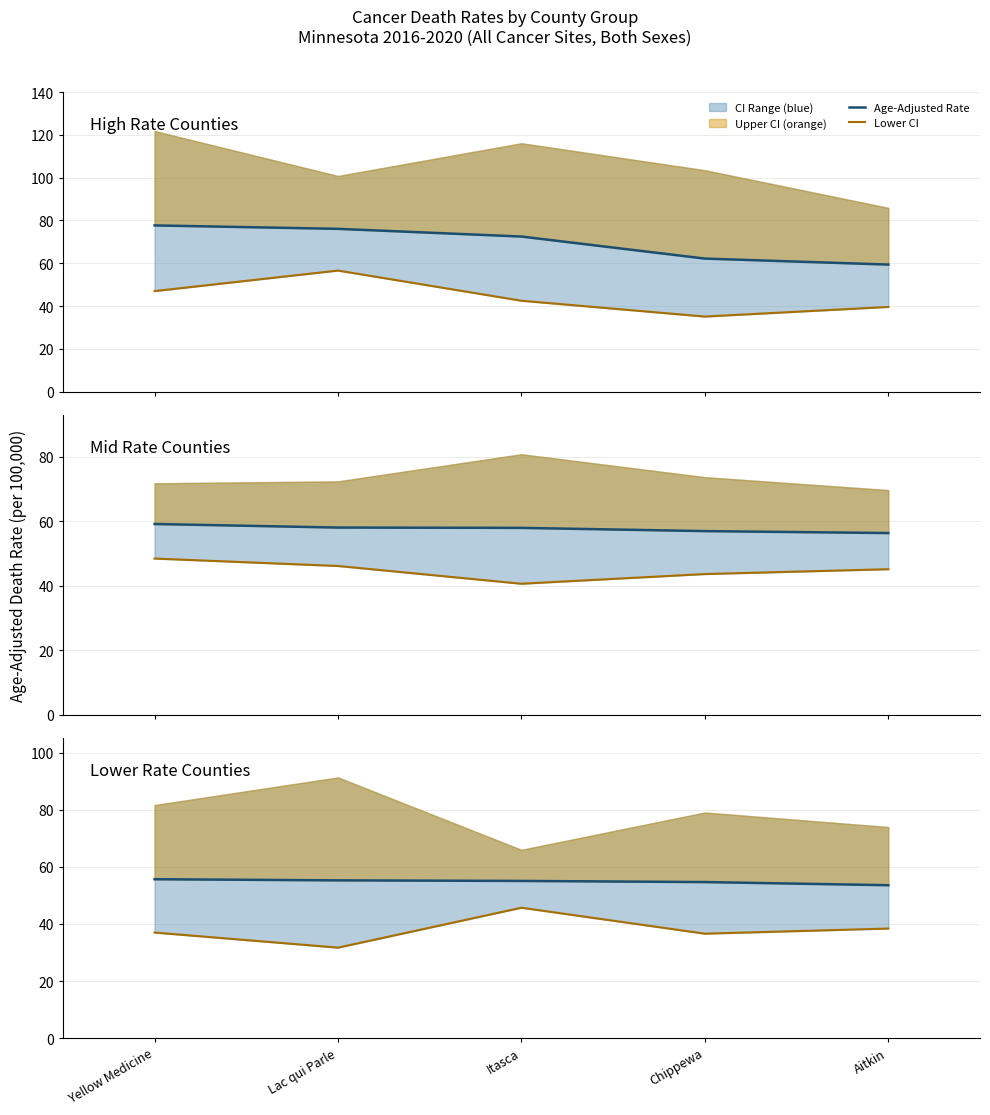

In Lower CI, how many points are higher than both neighbors (excluding endpoints)?

1